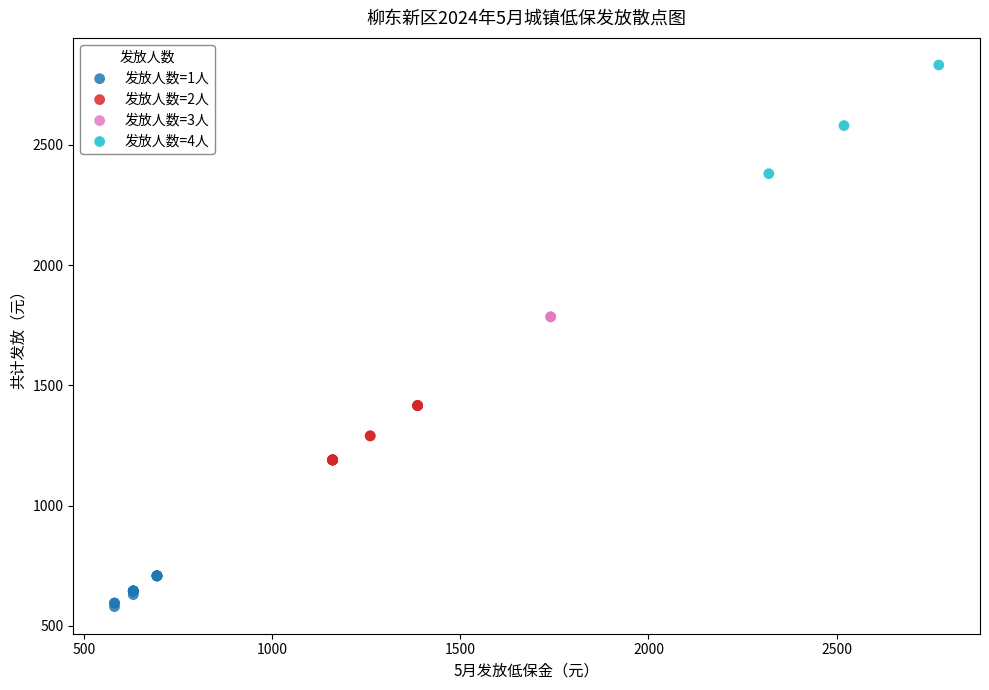

What are all the series names shown in the legend?

发放人数=1人, 发放人数=2人, 发放人数=3人, 发放人数=4人